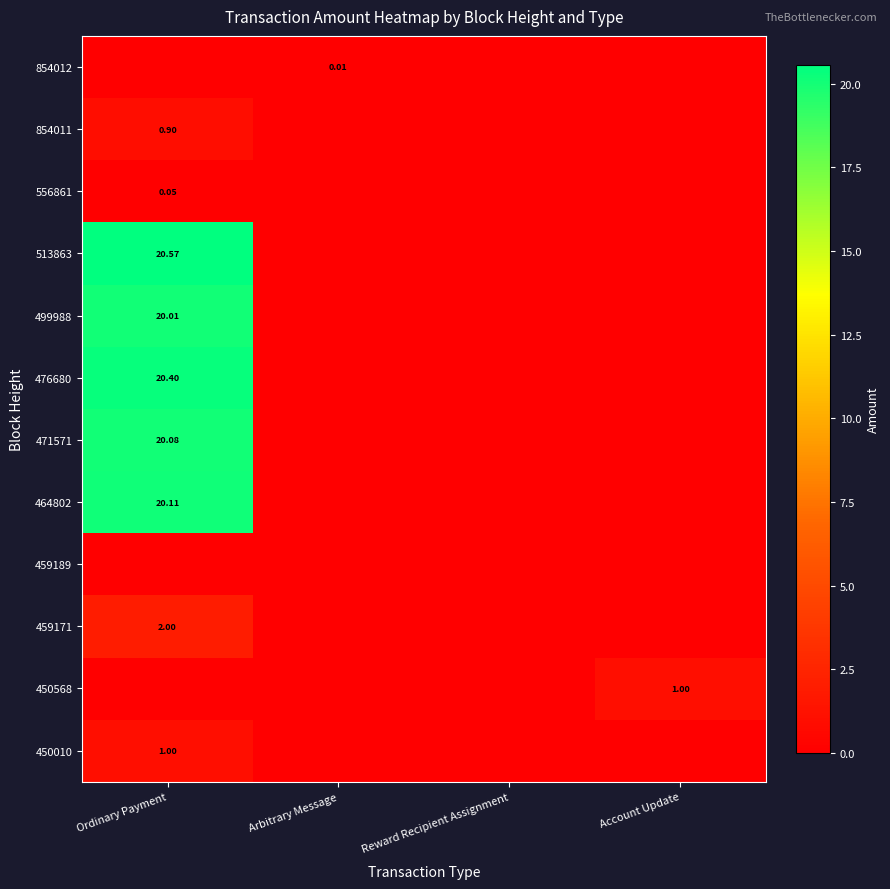

Is the value of 499988 at Ordinary Payment greater than the value of 476680 at Ordinary Payment?

No